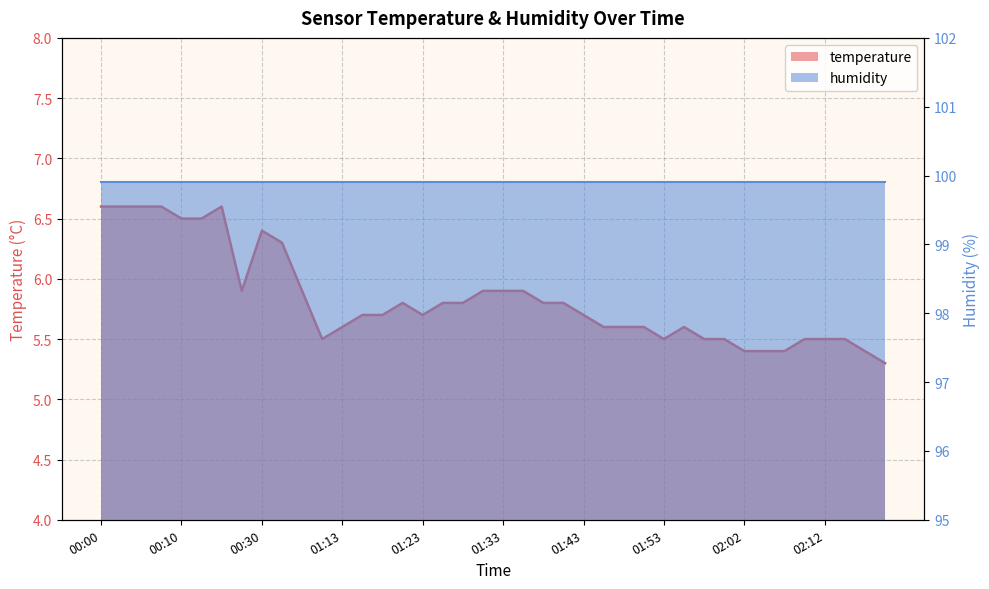

What is the label of the 28th point from the right?

01:13